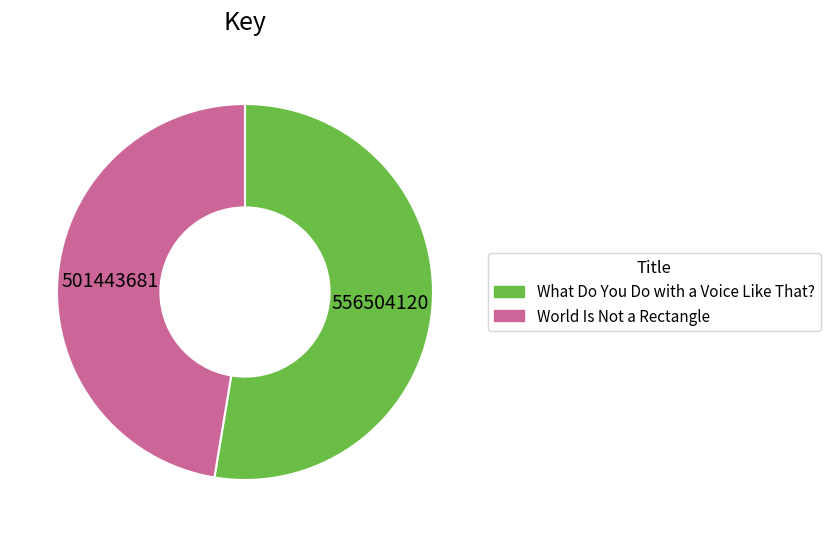

True or false: 501443681 accounts for 47% of the total.

True